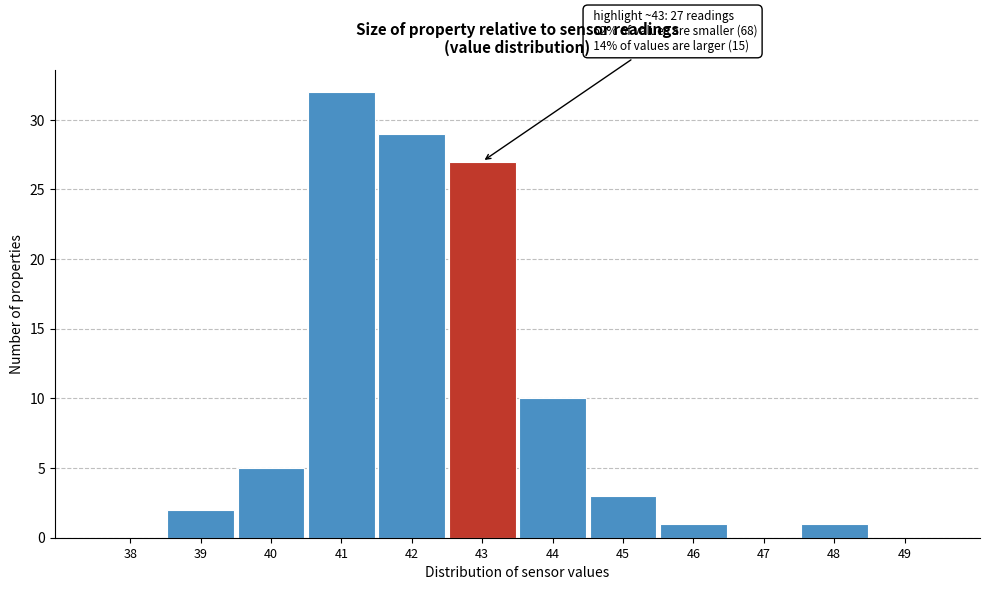

Reading left to right, list all the values displayed in this chart.

38=0	39=2	40=5	41=32	42=29	43=27	44=10	45=3	46=1	47=0	48=1	49=0